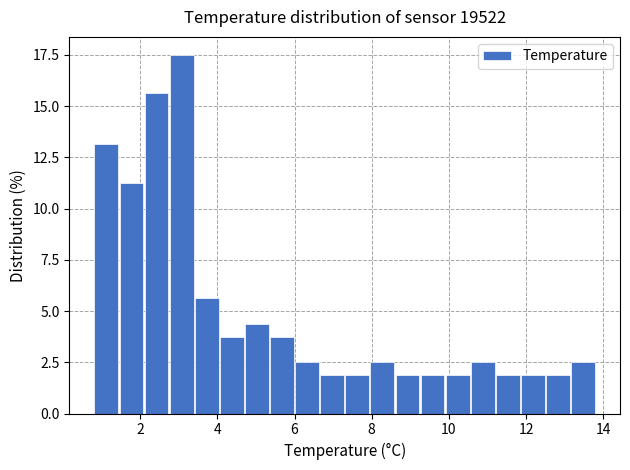

Around what value on the x-axis is the tallest bar? Give the approximate position of its centre, as read against the axis.

3.0